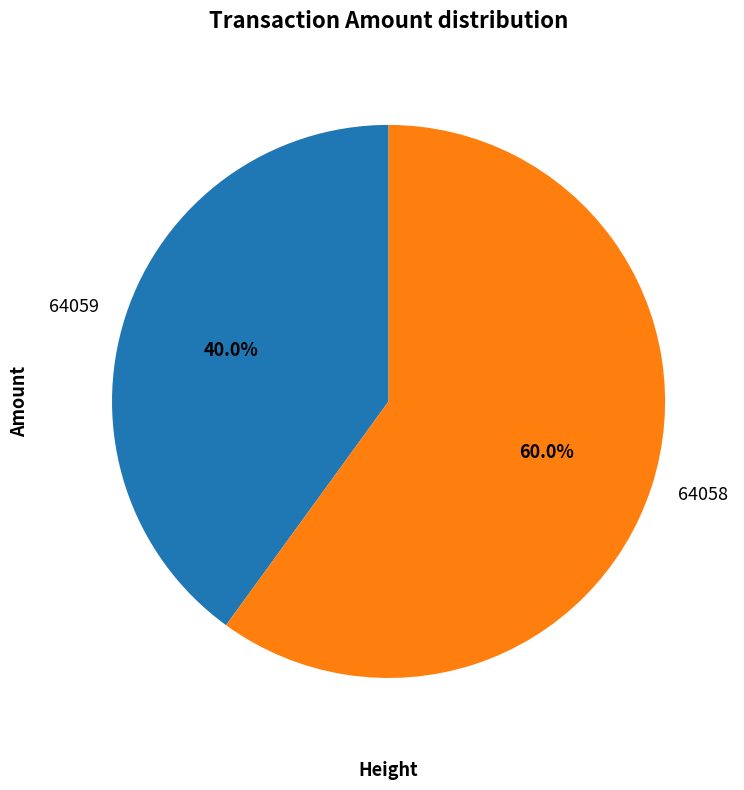

True or false: 64058 accounts for 53% of the total.

False